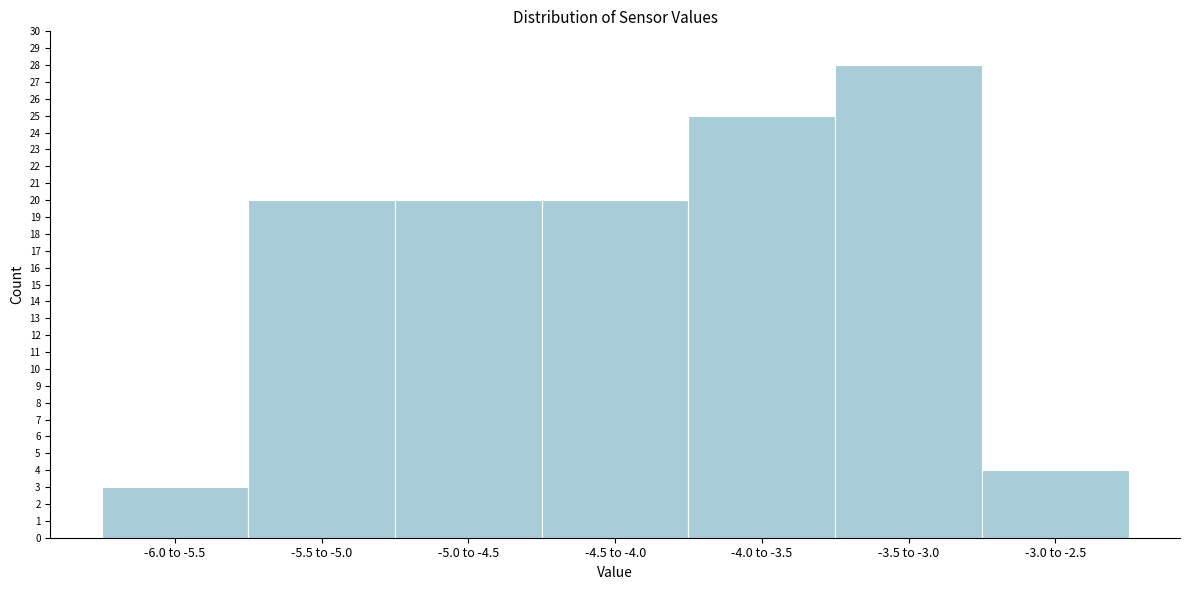

Reading left to right, what are all the values shown in this chart?

3	20	20	20	25	28	4